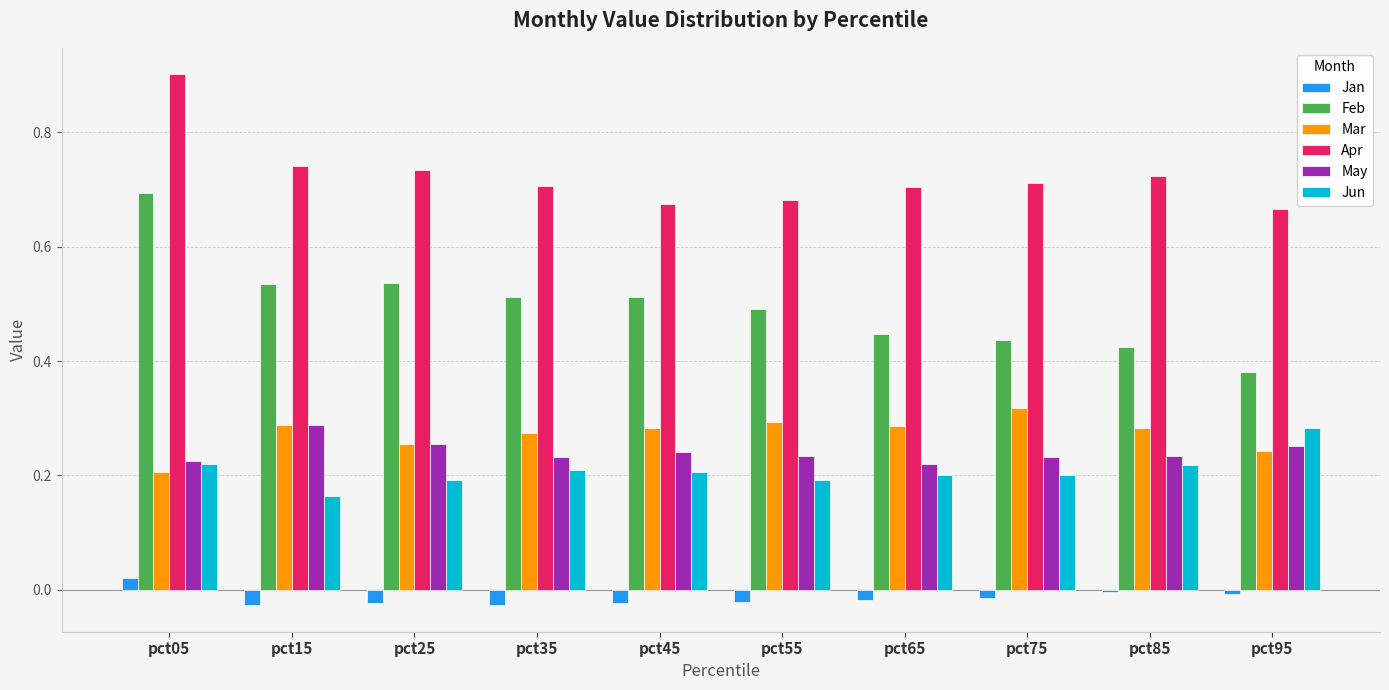

How many Mar values are between 0 and 1?

10